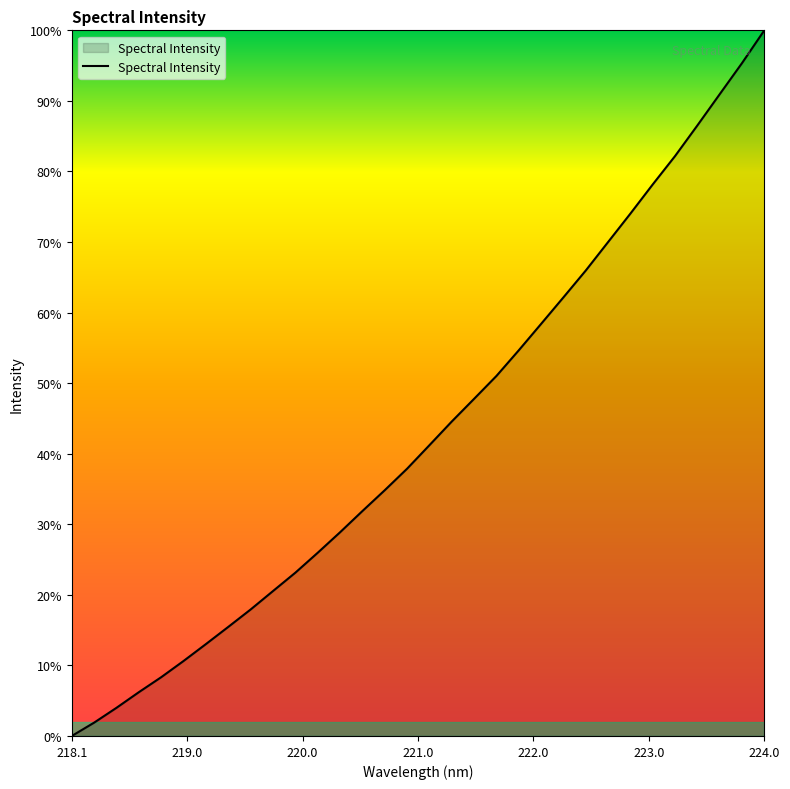

What is the difference between the maximum and minimum values?

100.0